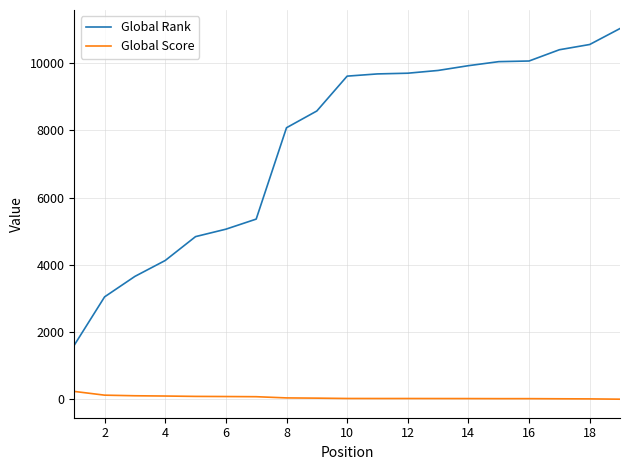

Which series has the largest range (max minus min)?

Global Rank